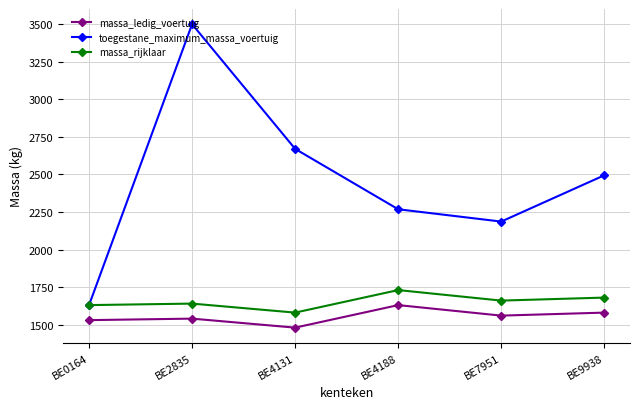

What are all the series names shown in the legend?

massa_ledig_voertuig, toegestane_maximum_massa_voertuig, massa_rijklaar